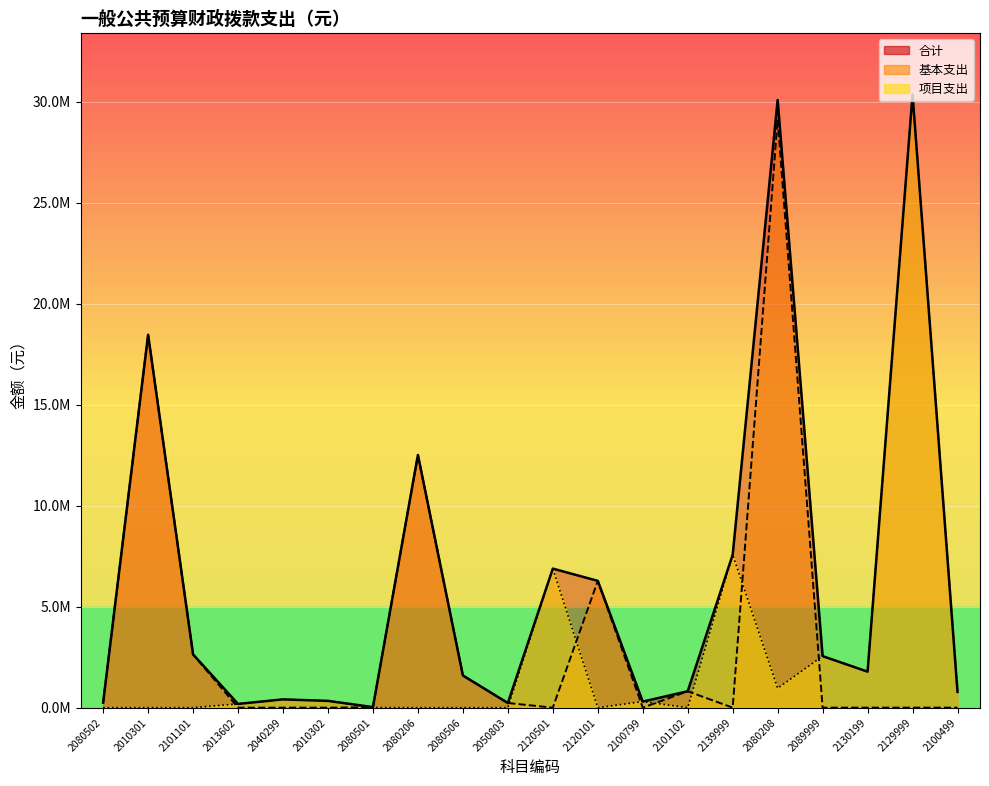

List the labels in order of 合计 value, smallest first.

2080501, 2013602, 2050803, 2080502, 2100799, 2010302, 2040299, 2100499, 2101102, 2080506, 2130199, 2089999, 2101101, 2120101, 2120501, 2139999, 2080206, 2010301, 2080208, 2129999